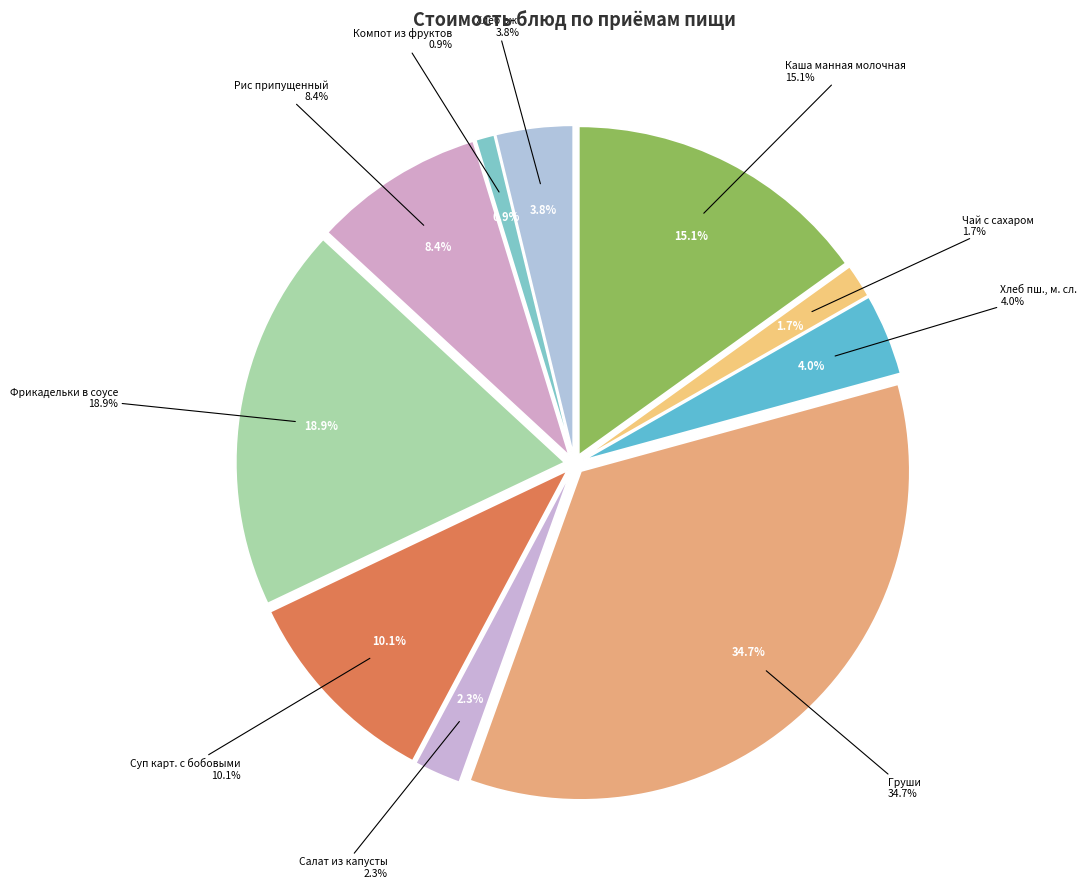

True or false: Рис припущенный accounts for 1% of the total.

False